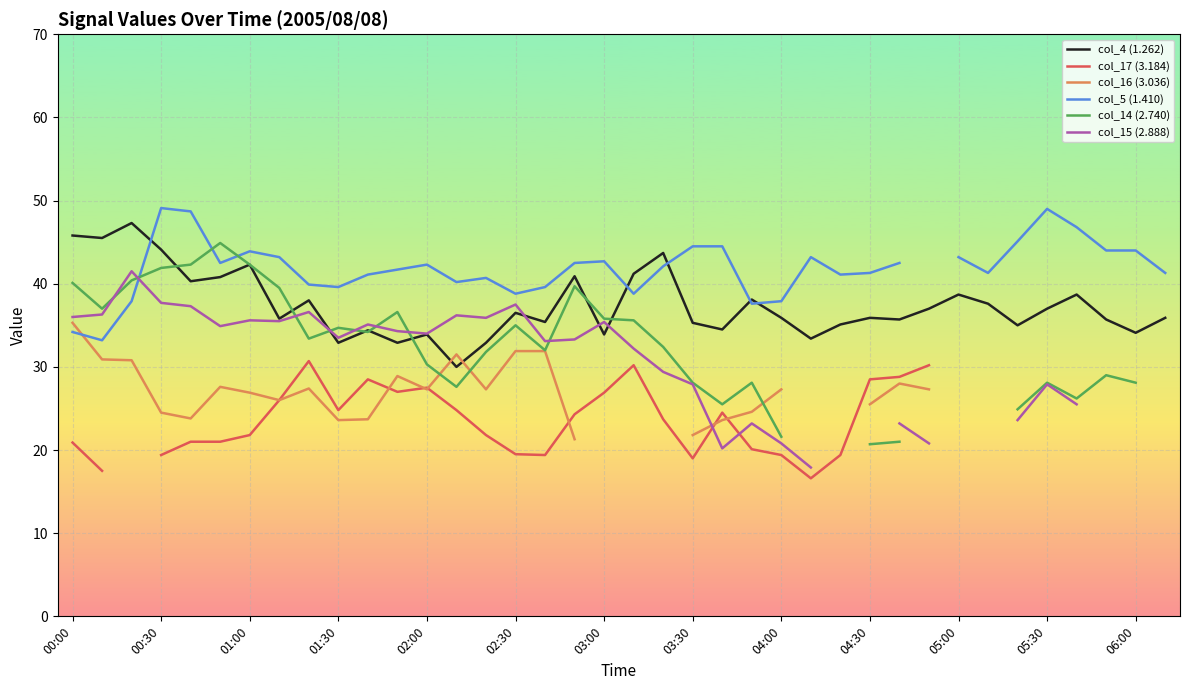

What is the maximum value shown in the chart?

49.1